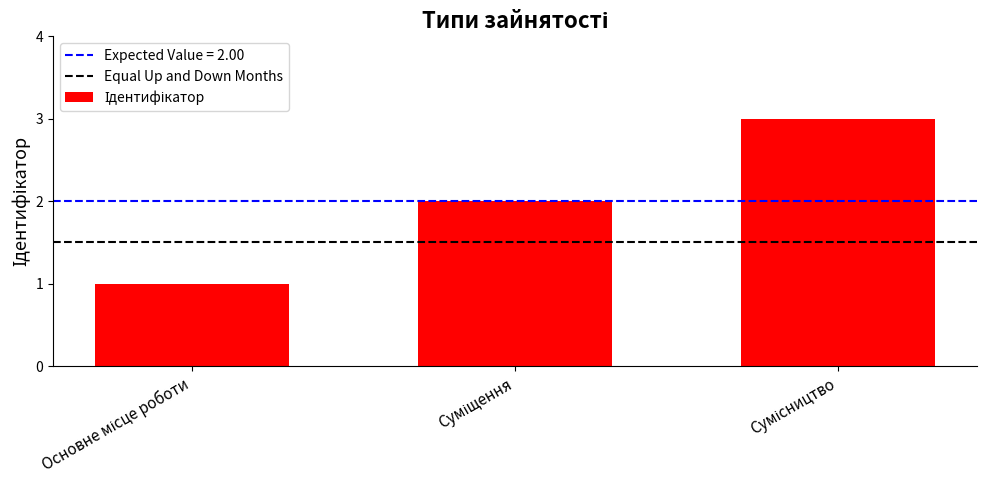

Reading left to right, extract all data points from this chart.

1	2	3